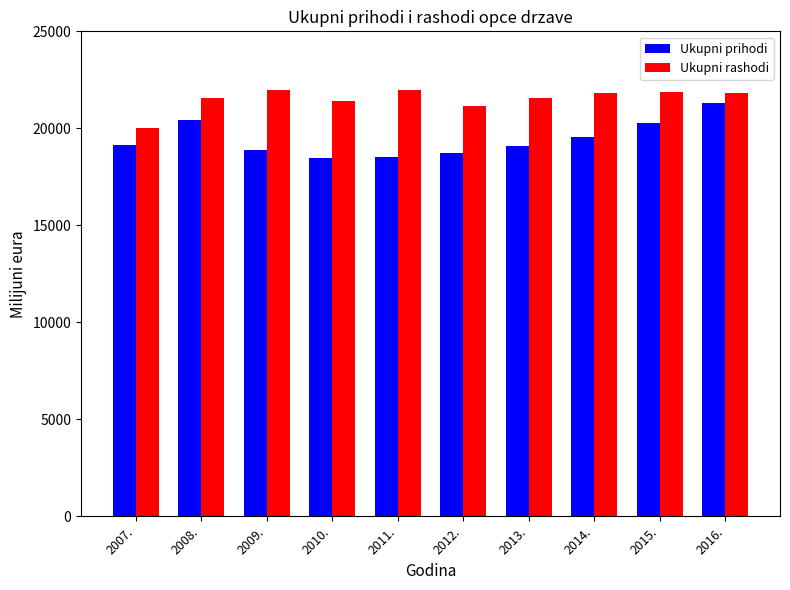

What is the difference between the Ukupni prihodi values at 2015. and 2012.?

1532.2